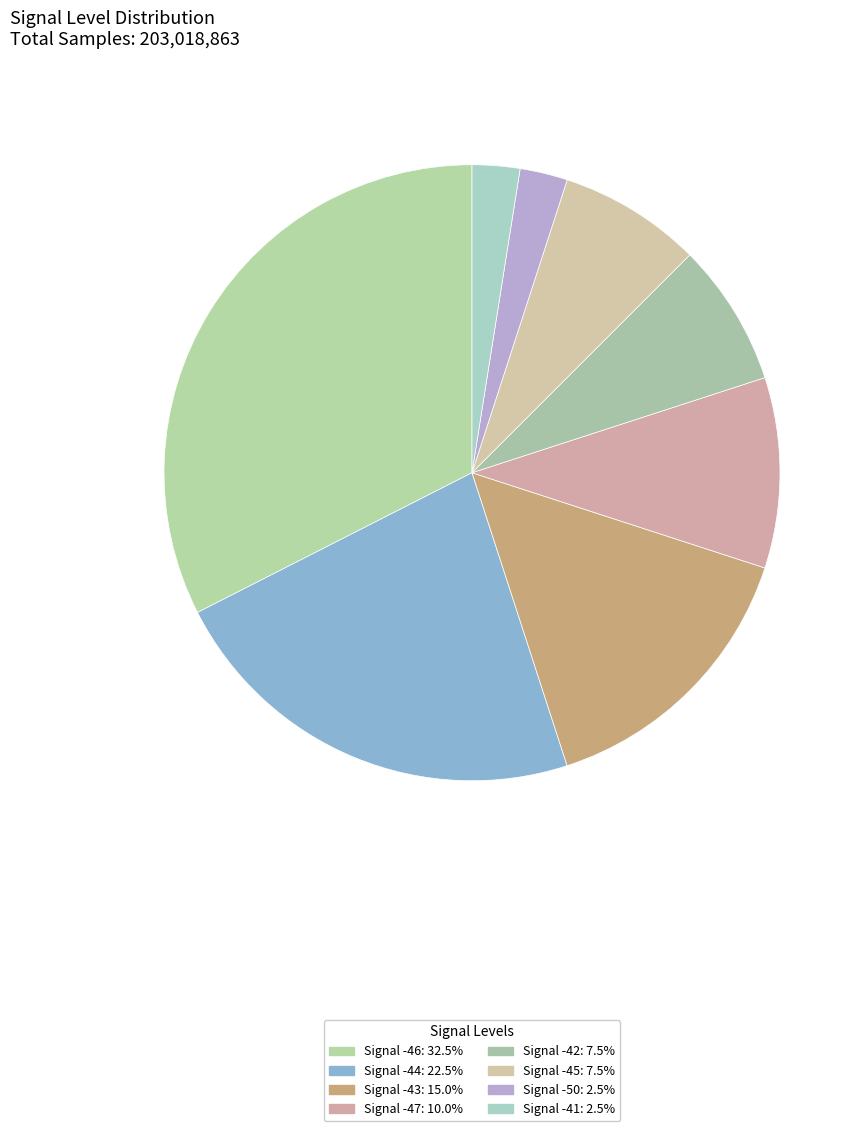

Count the number of slices in the pie.

8